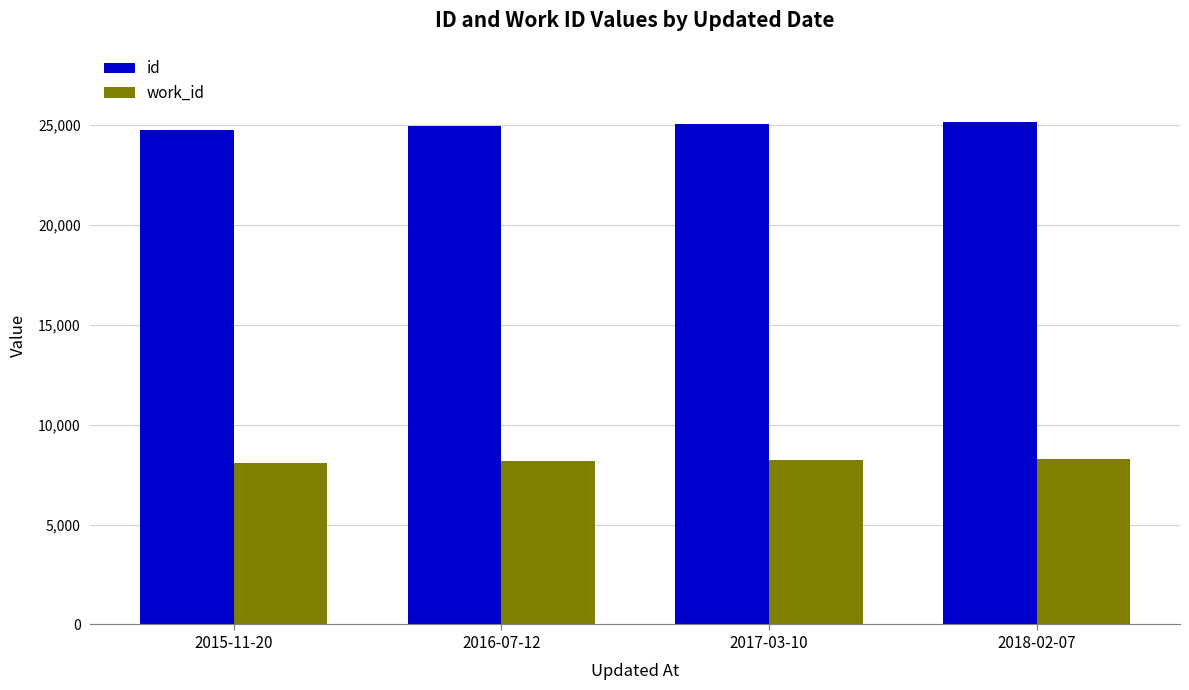

At 2015-11-20, list the series in order from smallest to largest.

work_id, id